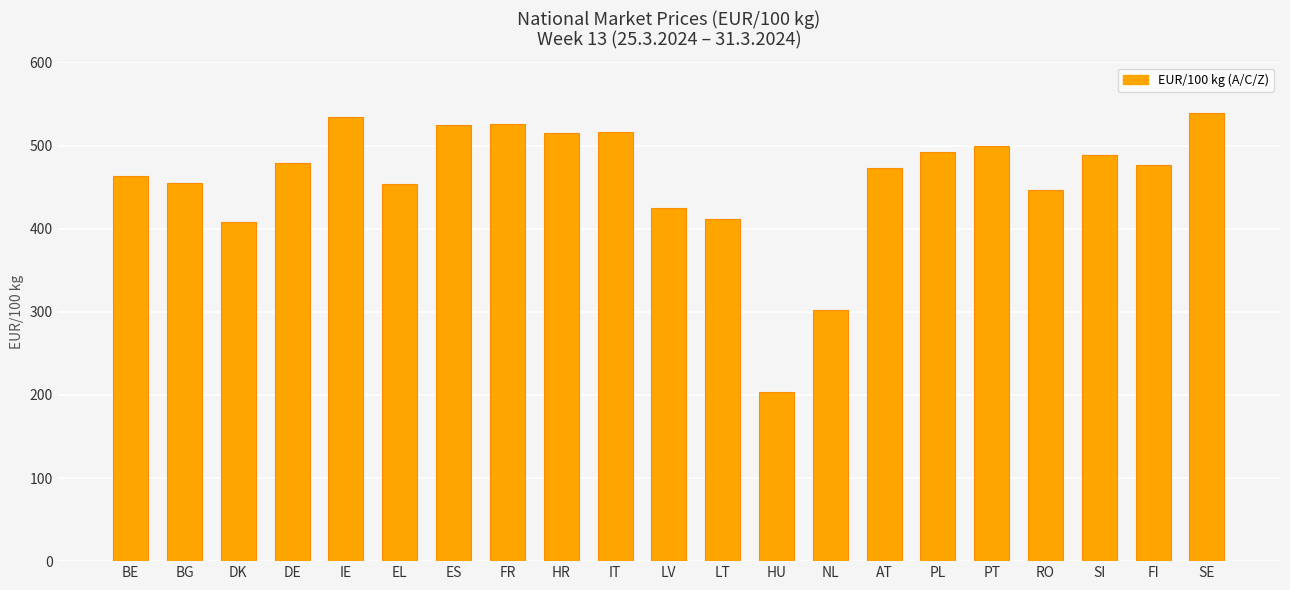

What is the label of the 15th bar from the left?

AT